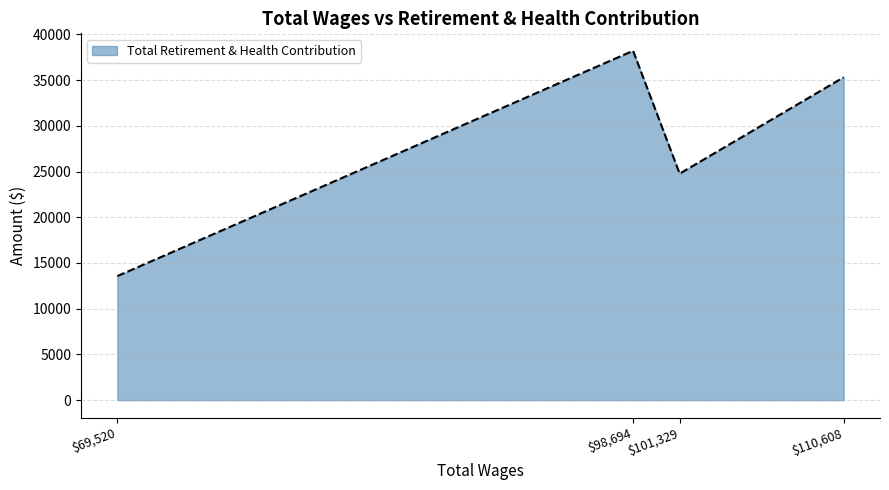

Does the chart have visible grid lines?

Yes